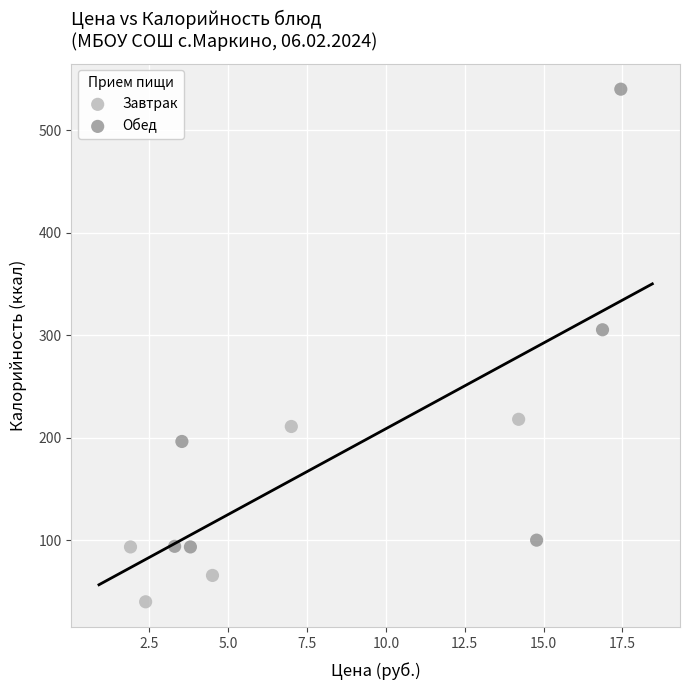

Which series contains the lowest Y value?

Завтрак